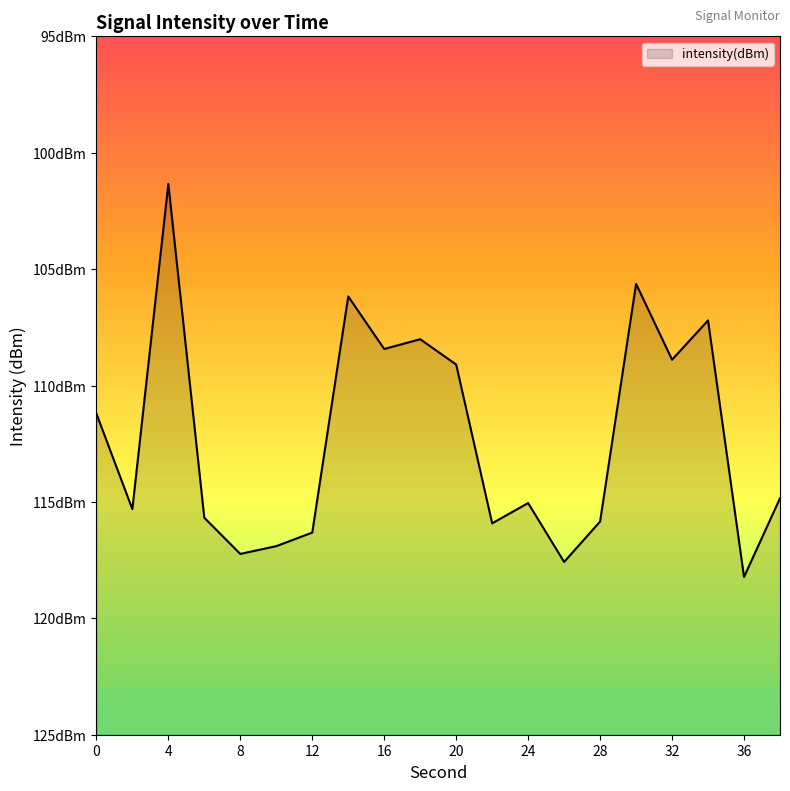

Rank the categories by value from lowest to highest.

36, 26, 8, 10, 12, 22, 28, 6, 2, 24, 38, 0, 20, 32, 16, 18, 34, 14, 30, 4